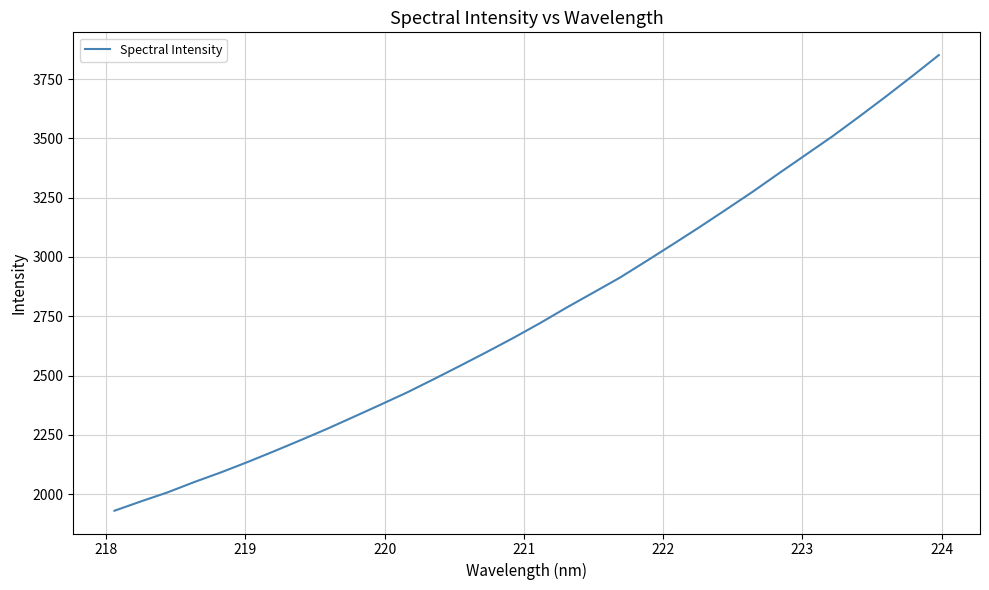

What is the smallest value displayed?

1930.4